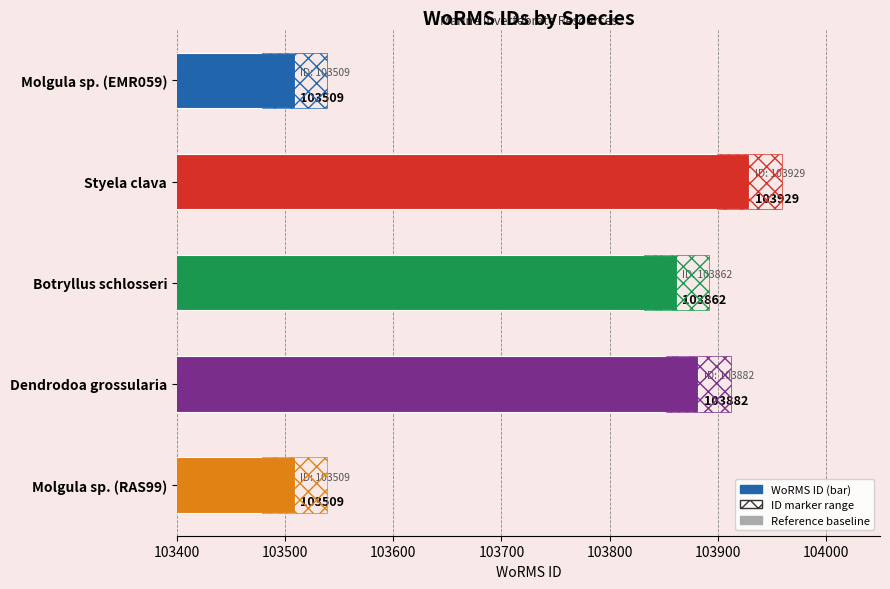

How many distinct data groups are displayed?

1